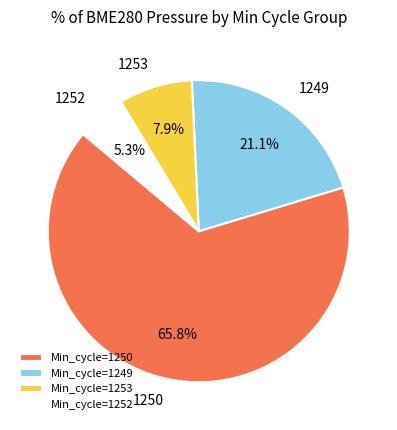

Is there any slice that represents more than half of the pie?

Yes